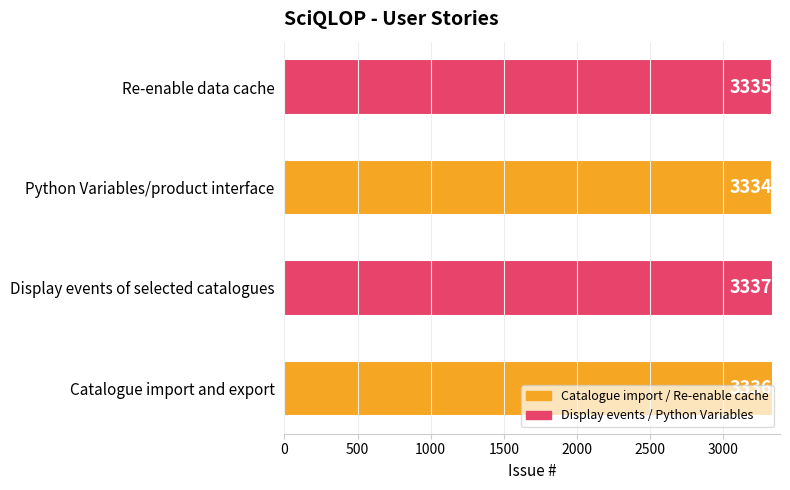

List the labels in order of value, largest first.

Display events of selected catalogues, Catalogue import and export, Re-enable data cache, Python Variables/product interface